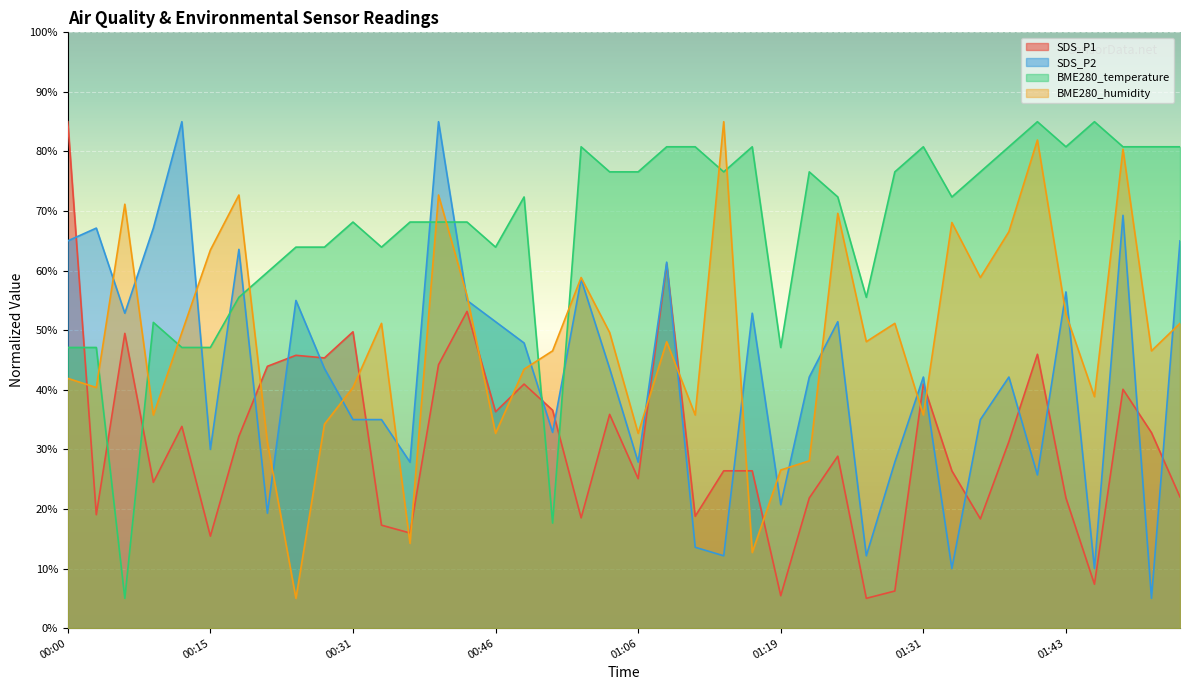

The SDS_P2 series shows 20.6 at 00:08. True or false?

False